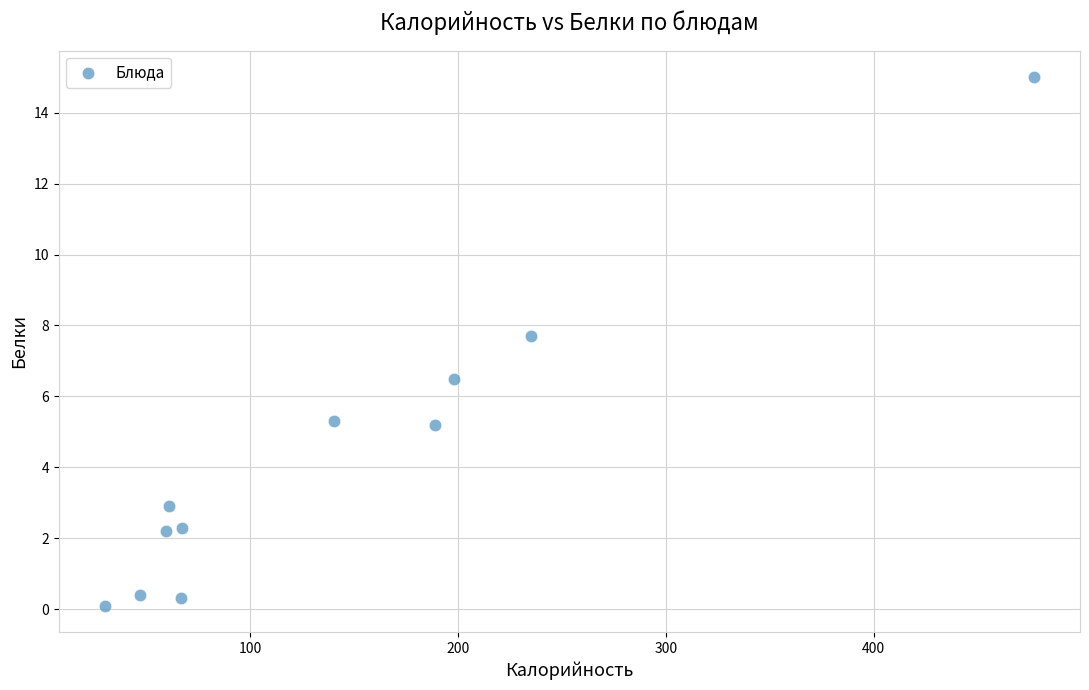

What Y value in the scatter plot is closest to 7?

6.5